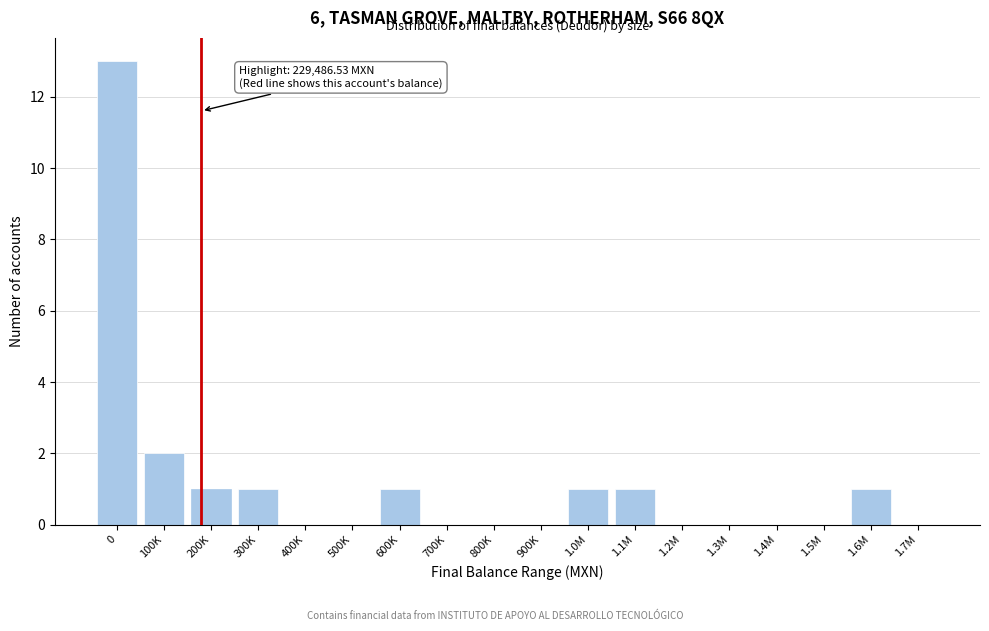

Reading right to left, transcribe all the data shown in this chart.

1.7M=0	1.6M=1	1.5M=0	1.4M=0	1.3M=0	1.2M=0	1.1M=1	1.0M=1	900K=0	800K=0	700K=0	600K=1	500K=0	400K=0	300K=1	200K=1	100K=2	0=13